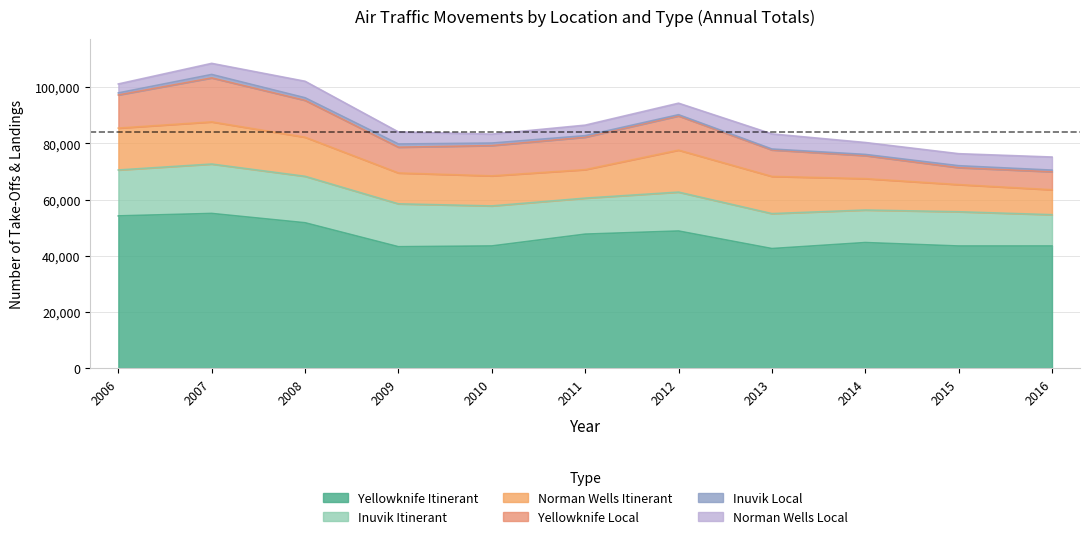

True or false: Yellowknife Local and Inuvik Local intersect in this chart.

False